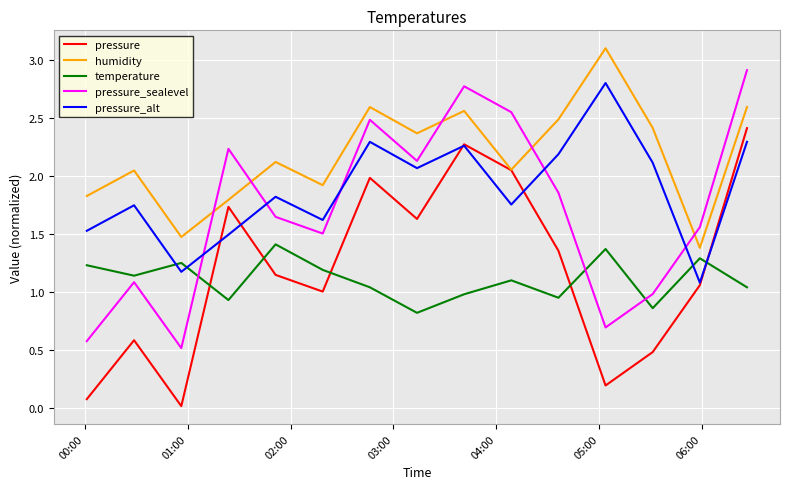

Which series has the largest total across all categories?

humidity